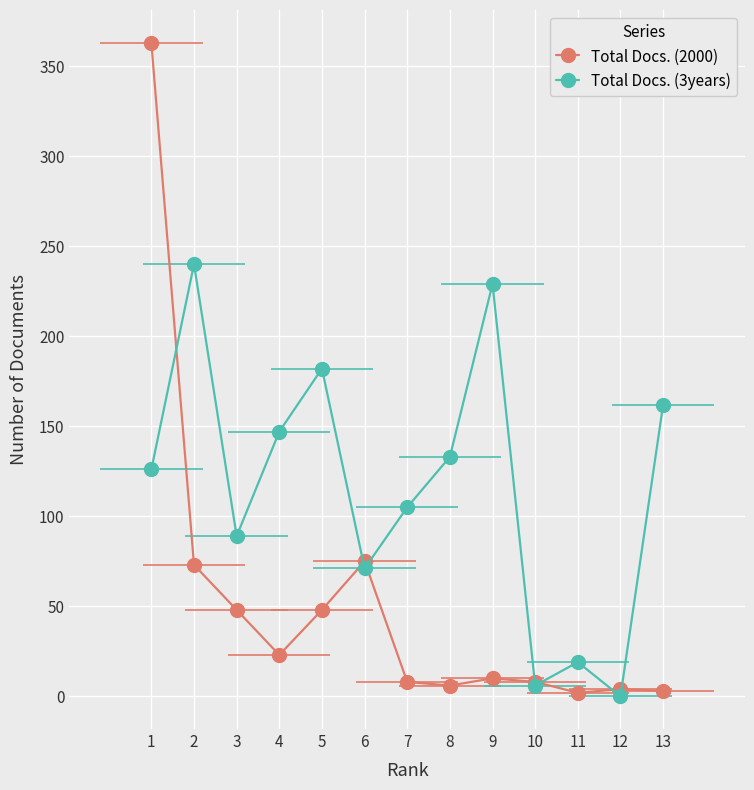

What is the maximum value for Total Docs. (2000)?

363